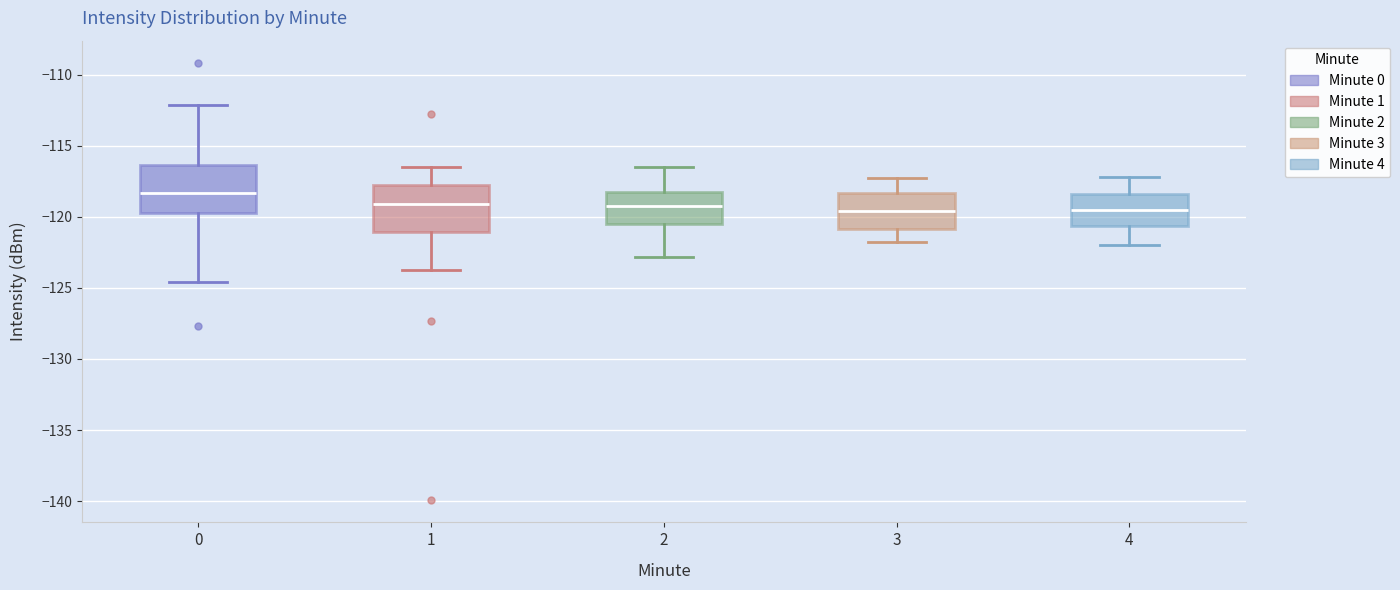

Reading left to right, read every box against the y-axis: the position of its median line, the range the box covers, and the ends of its whiskers. The values are not printed on the chart, so give them approximately, as read against the axis.

0: median -118.5, box -119.5 to -116.5, whiskers -124.5 to -112.0
1: median -119.0, box -121.0 to -117.5, whiskers -124.0 to -116.5
2: median -119.0, box -120.5 to -118.0, whiskers -123.0 to -116.5
3: median -119.5, box -121.0 to -118.5, whiskers -122.0 to -117.5
4: median -119.5, box -120.5 to -118.5, whiskers -122.0 to -117.0